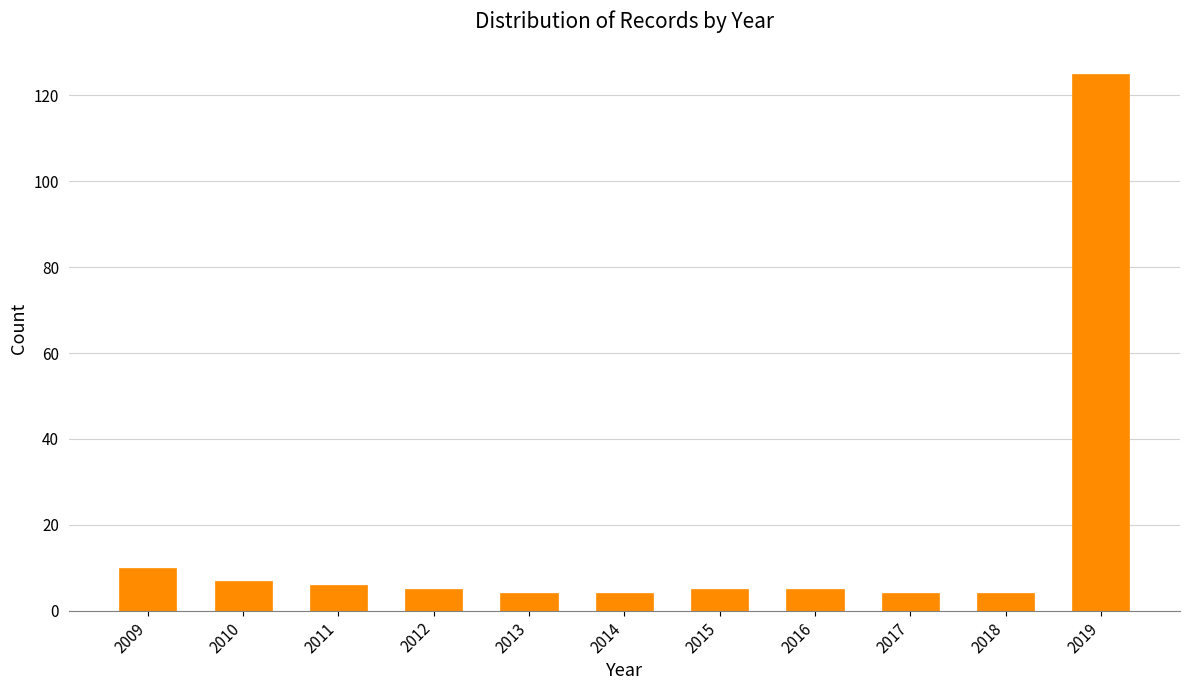

Reading left to right, what are all the values shown in this chart?

2009=10	2010=7	2011=6	2012=5	2013=4	2014=4	2015=5	2016=5	2017=4	2018=4	2019=125